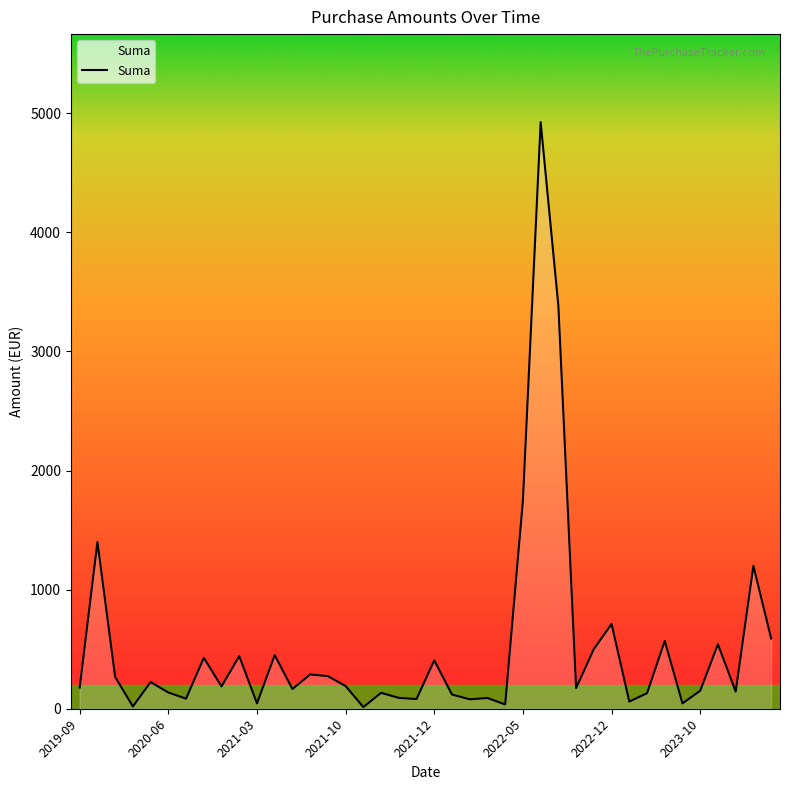

What is the difference between the maximum and minimum values?

4912.3